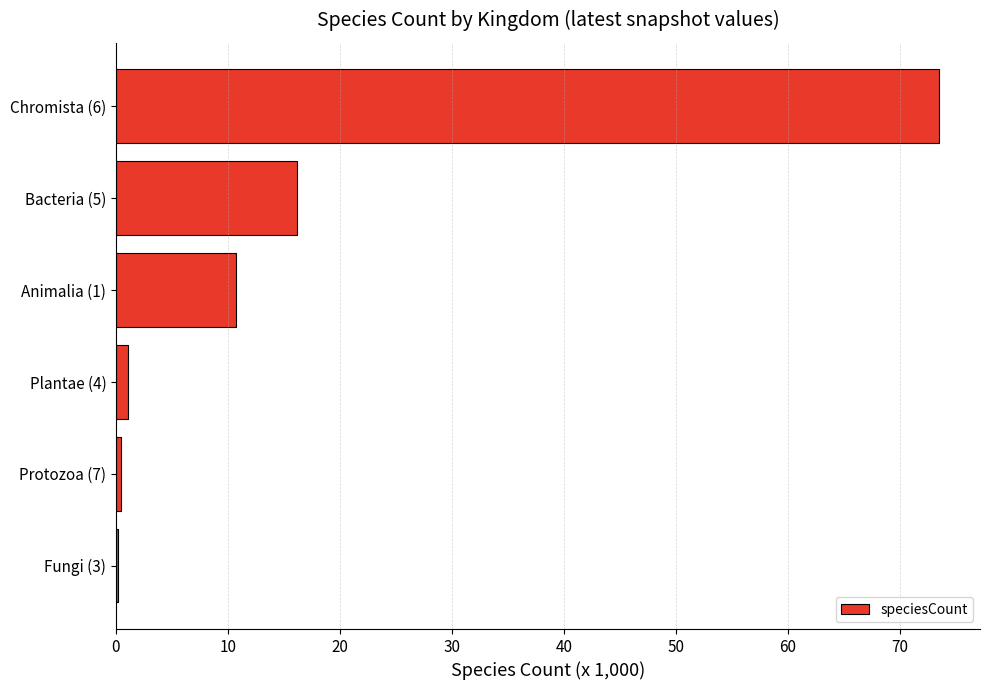

Where is the data nearest to the value 36842?

Bacteria (5)